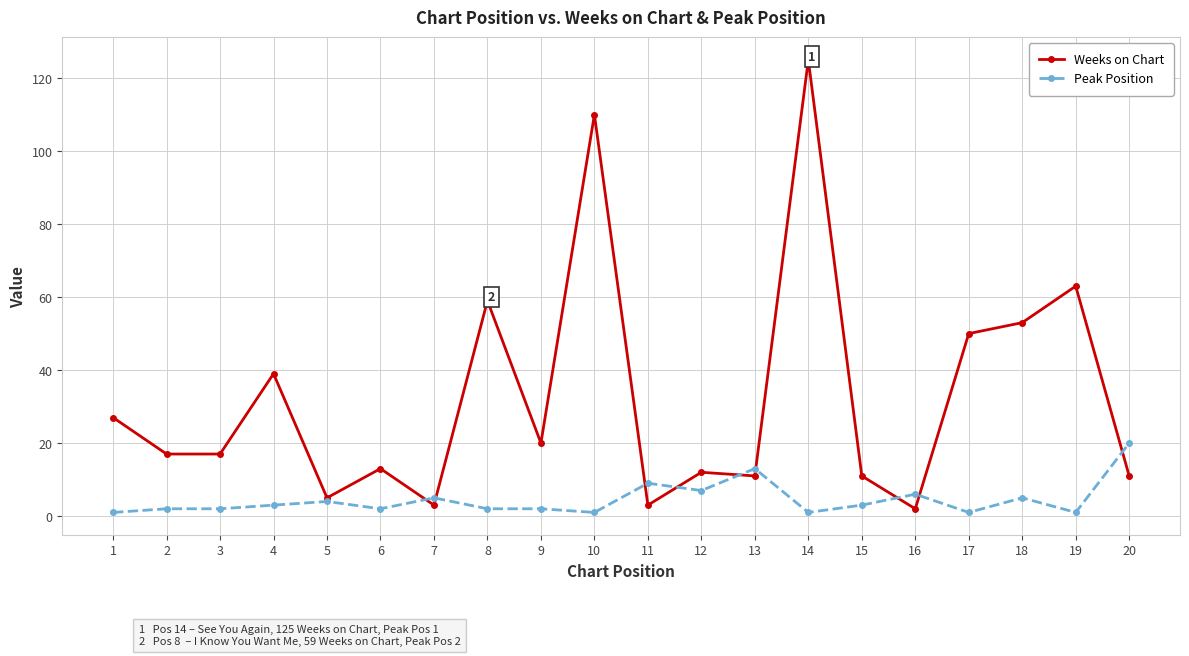

What is the highest value of the Weeks on Chart series?

125